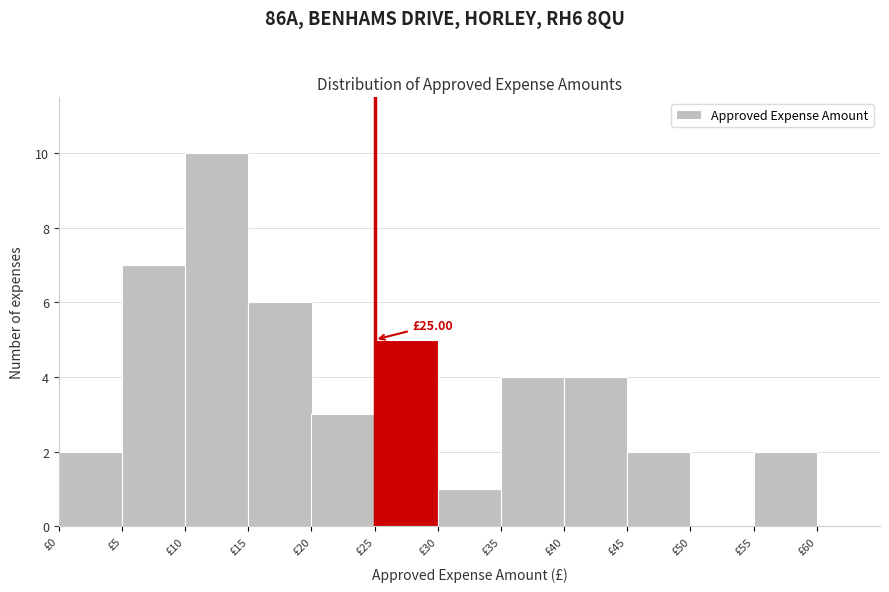

Which range on the x-axis has the tallest bar?

10 to 15